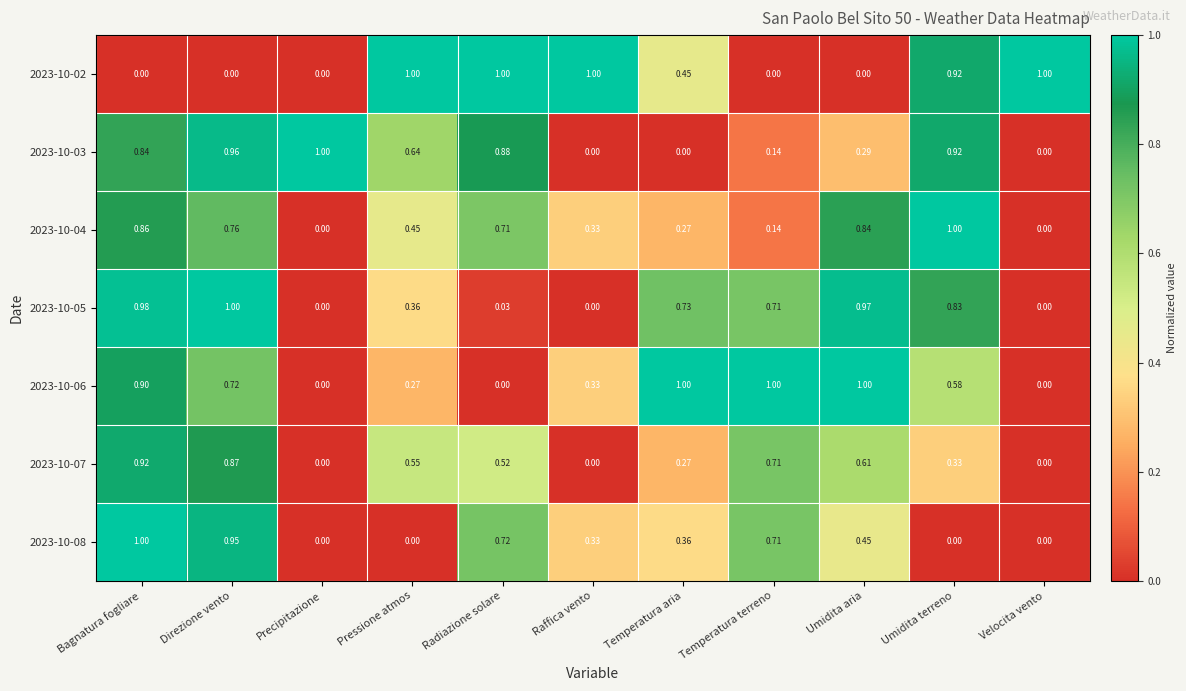

At which category is the sum across all series the highest?

Bagnatura fogliare